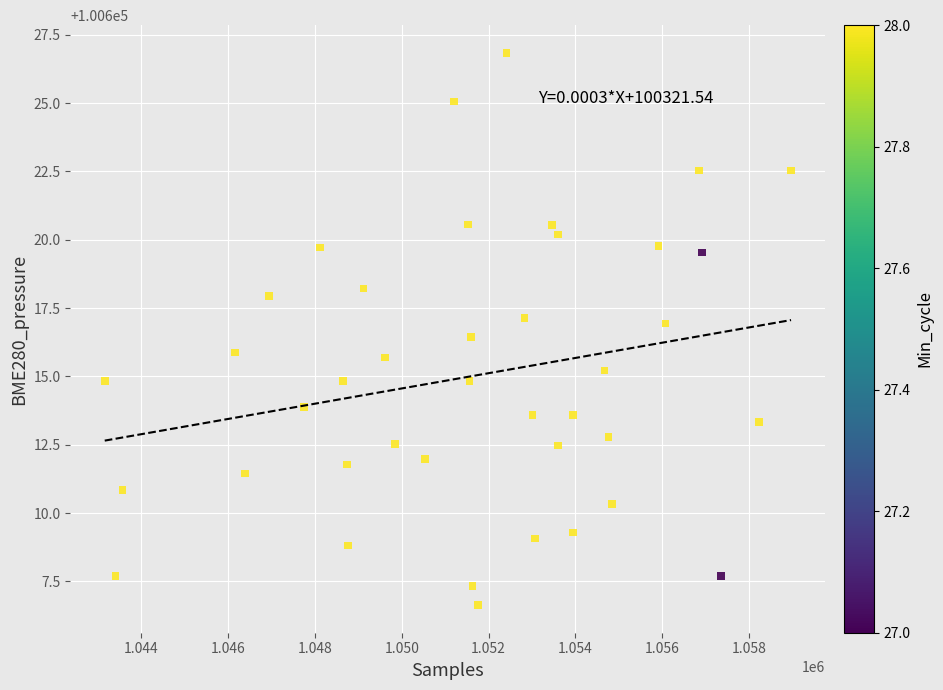

What is the range of X values (max minus min)?

15807.0